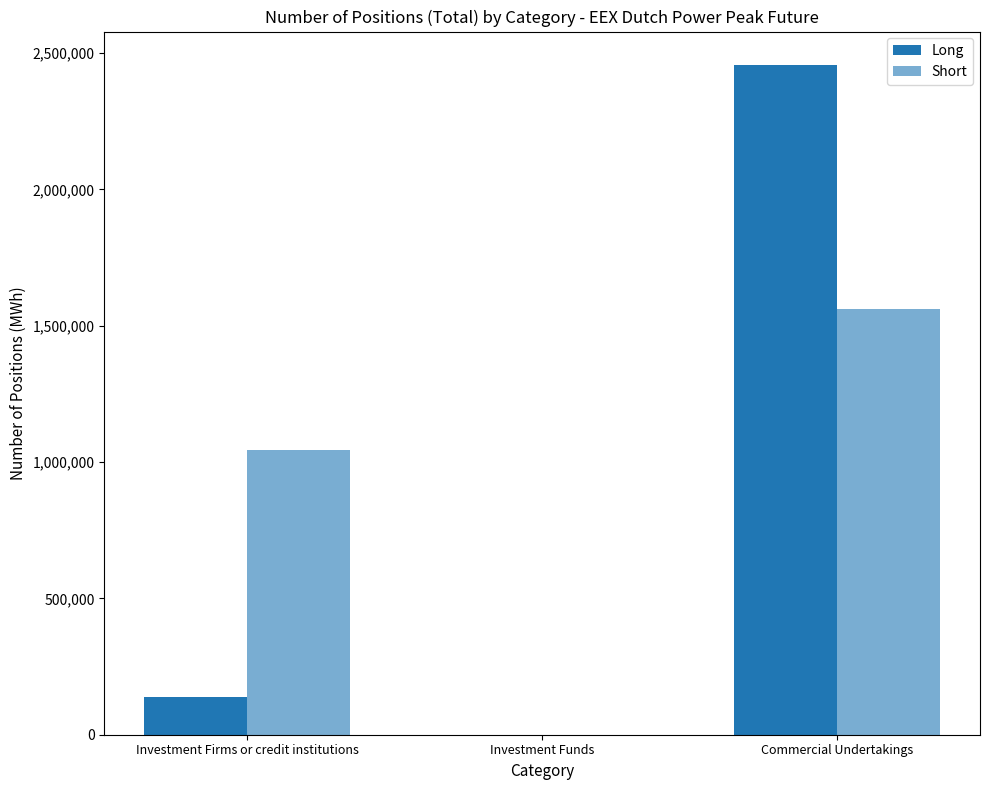

How many groups of bars are there?

3